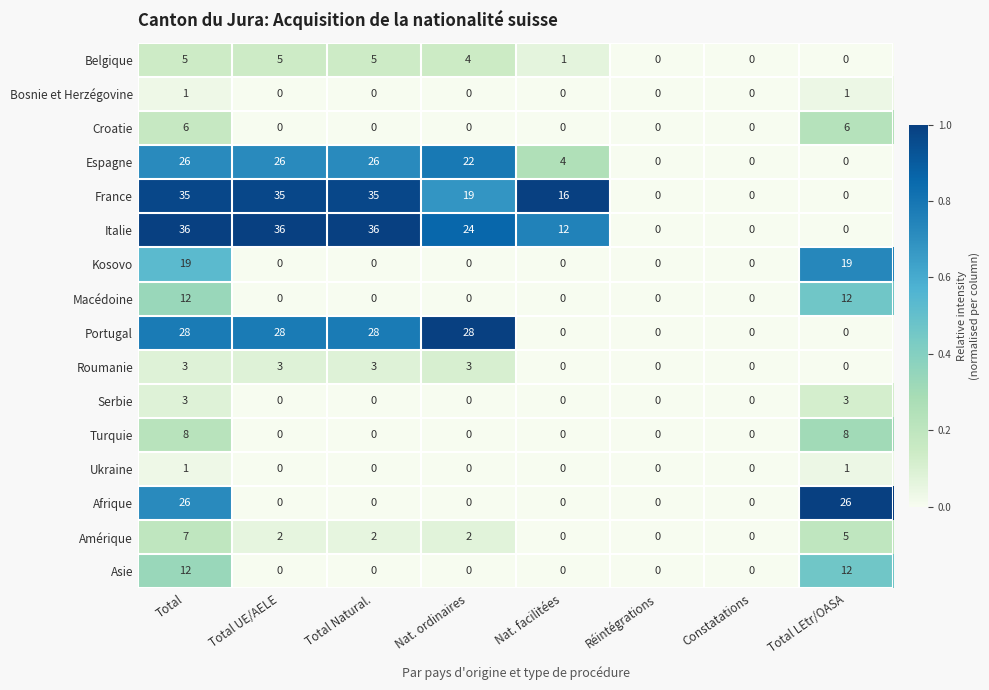

At which category is the sum across all series the highest?

Total